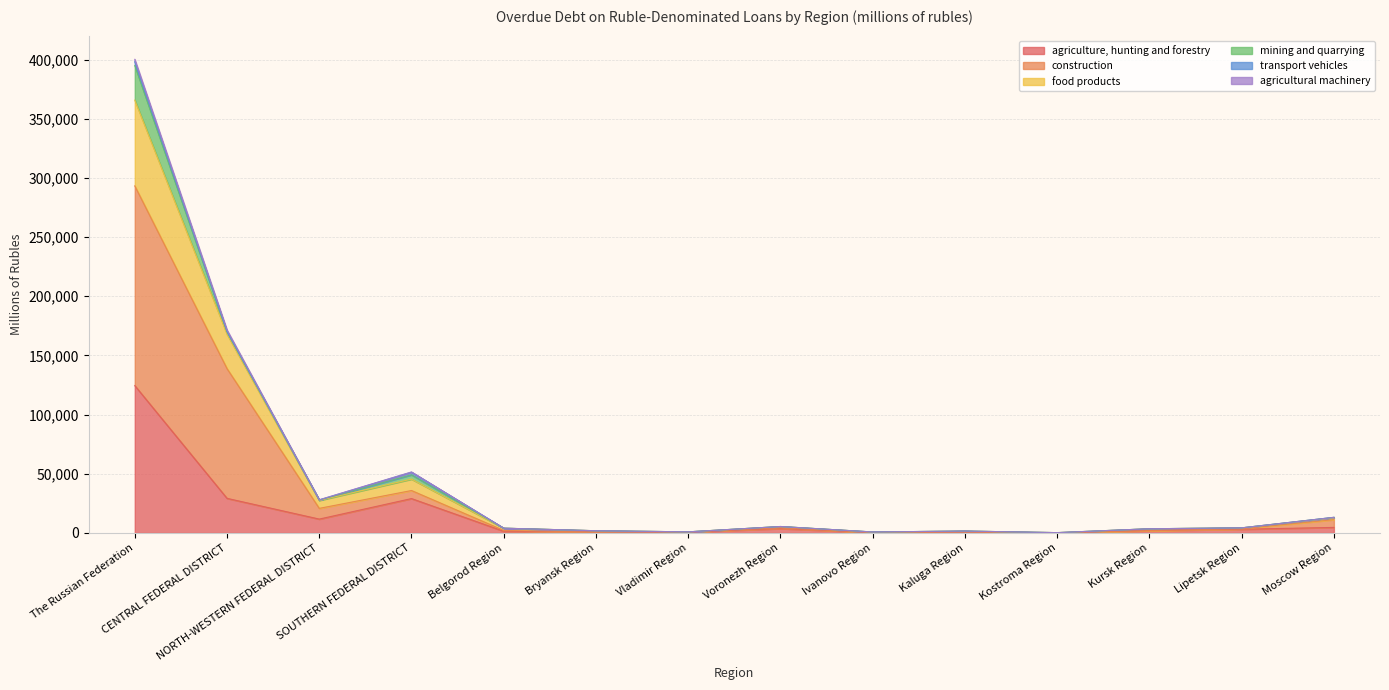

Does the chart have visible grid lines?

Yes